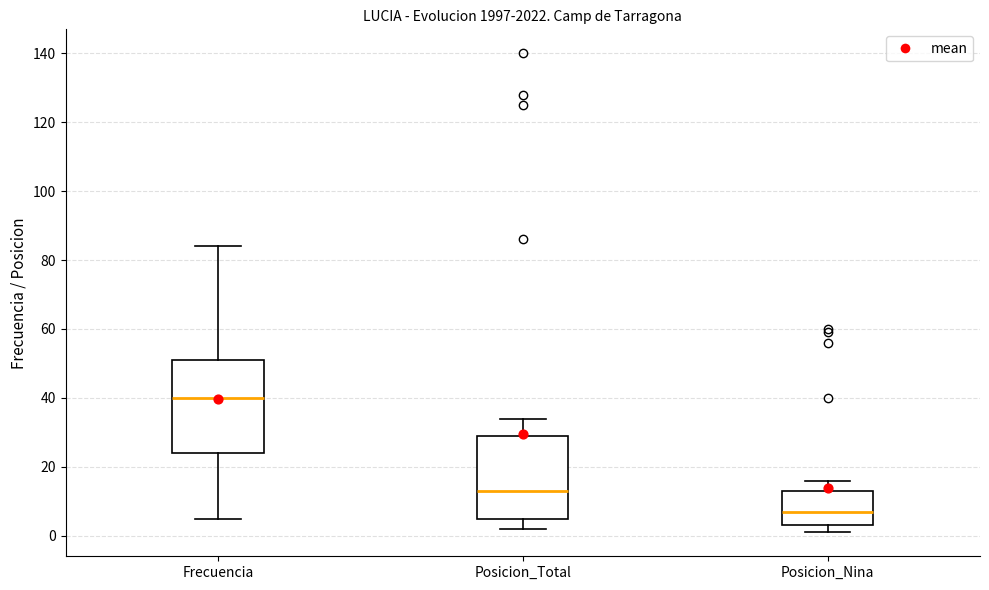

Which box has the lowest median line?

Posicion_Nina